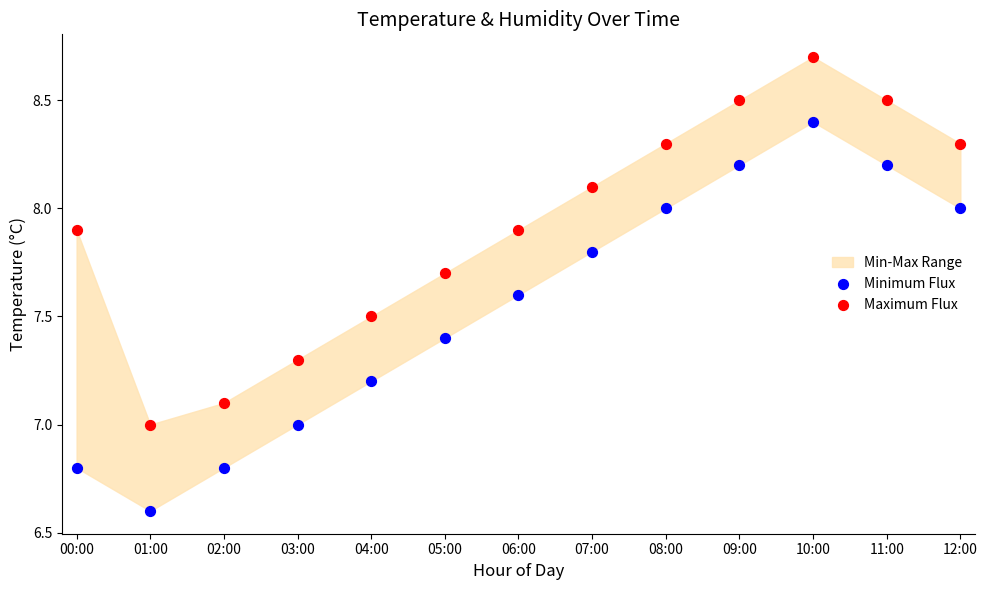

Which series has the largest Y range (max minus min)?

Minimum Flux